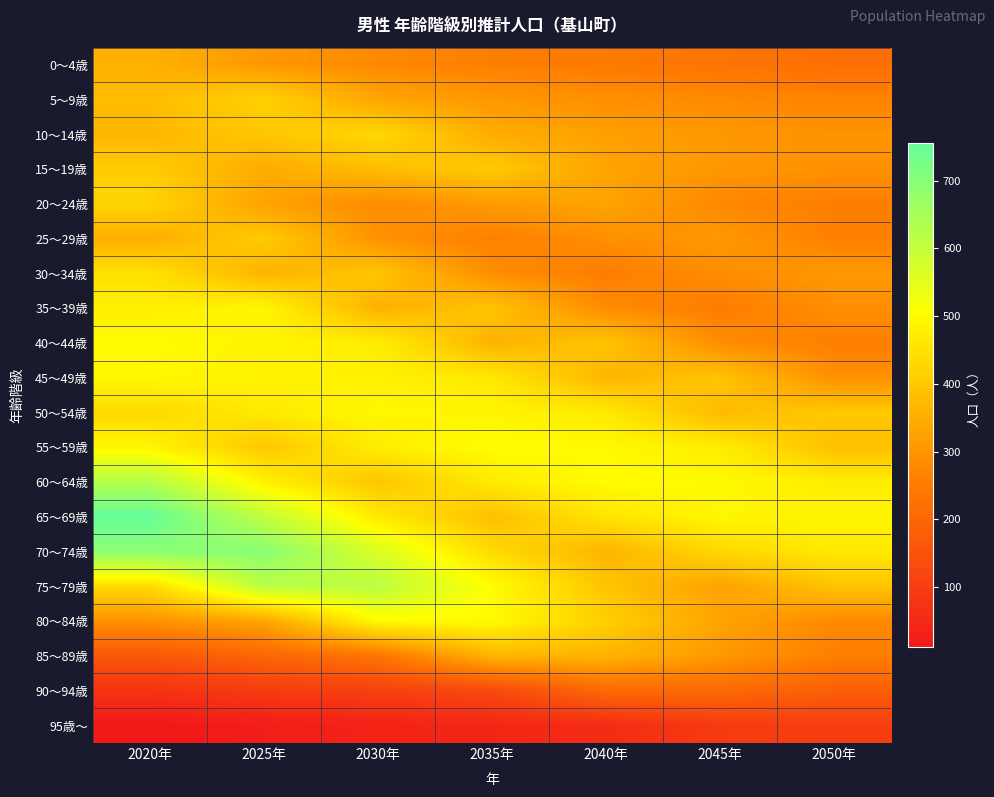

Which label corresponds to the smallest value in the chart?

2020年